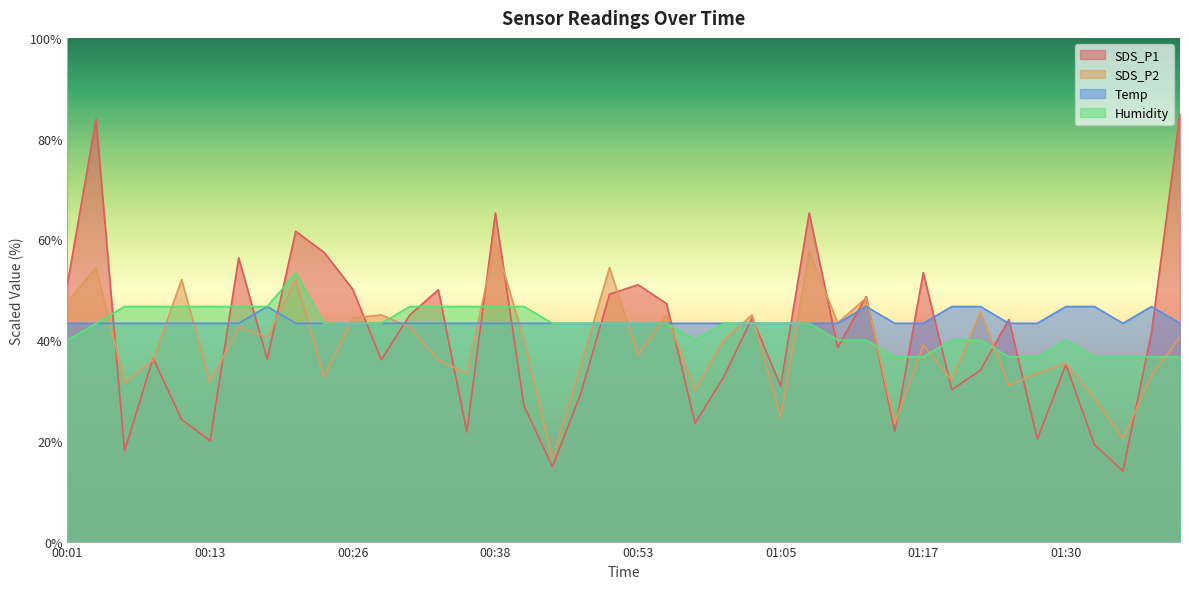

How many interior local peaks does the SDS_P2 series have?

14